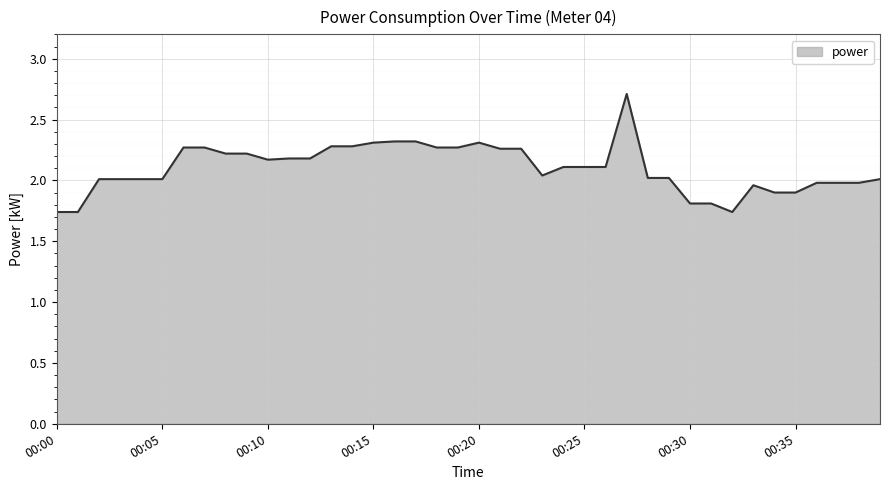

Does the chart display data point markers on the line(s)?

No